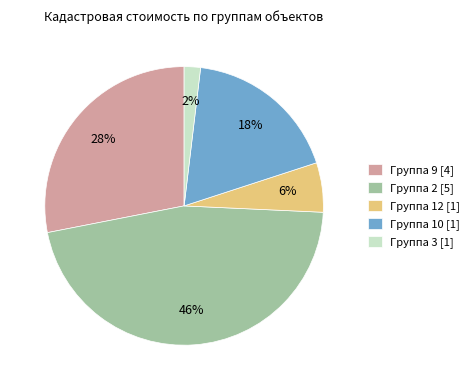

Between Группа 3 [1] and Группа 2 [5], which is larger?

Группа 2 [5]